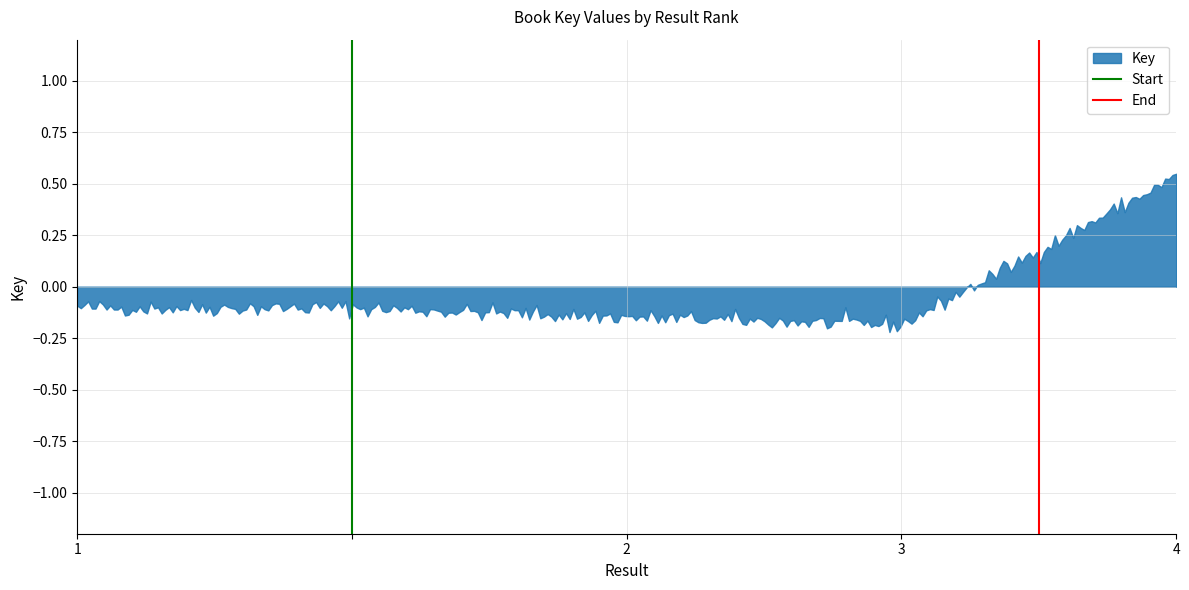

Does the chart have visible grid lines?

Yes